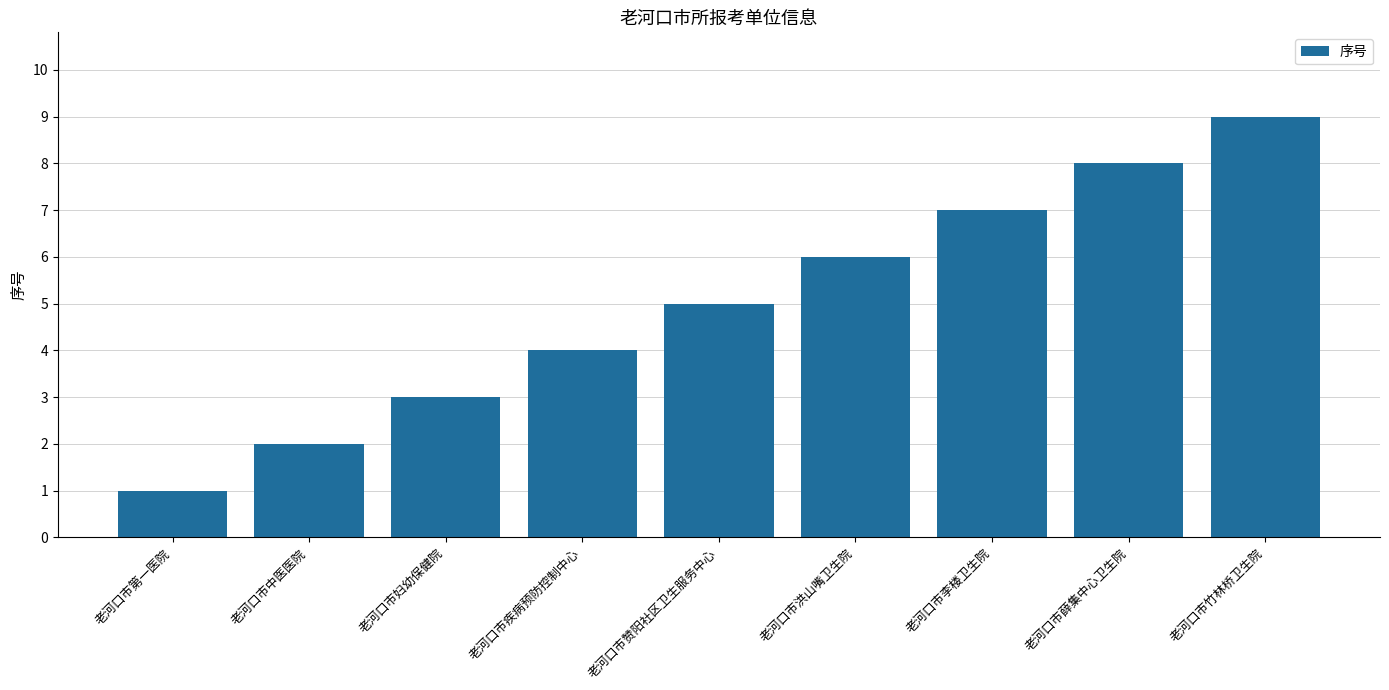

Reading left to right, list all the values displayed in this chart.

1	2	3	4	5	6	7	8	9